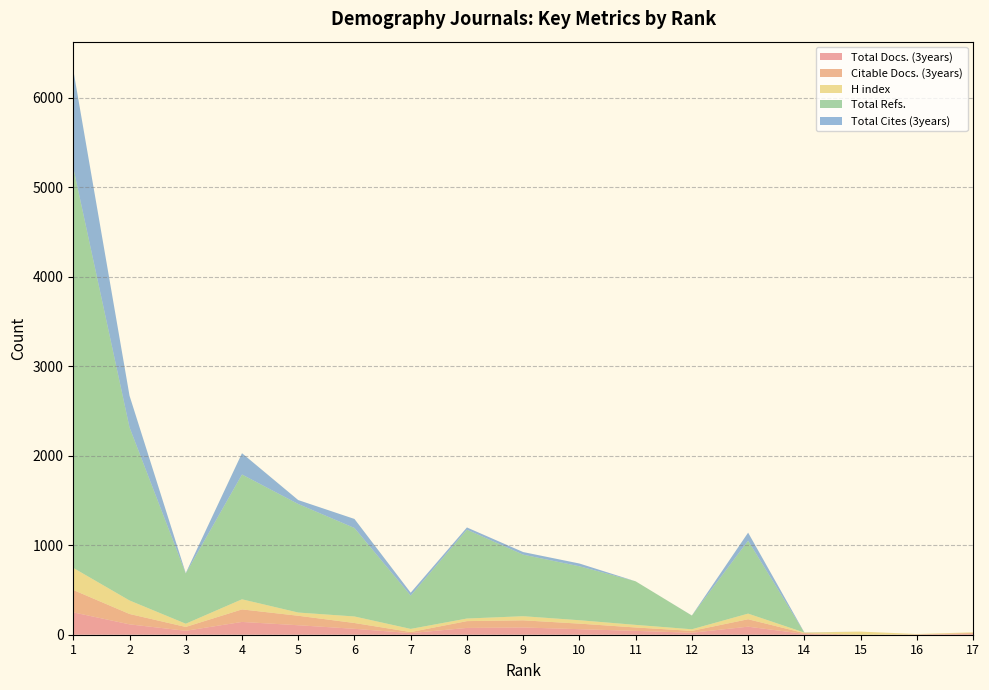

Reading right to left, transcribe all the data shown in this chart.

Total Docs. (3years): 10	2	0	9	90	22	43	62	81	76	18	66	106	143	44	116	250
Citable Docs. (3years): 10	2	0	9	83	21	38	62	80	76	12	65	106	140	43	116	250
H index: 7	4	35	6	63	18	29	38	46	29	35	73	36	113	36	151	247
Total Refs.: 0	0	0	0	815	153	487	603	688	993	372	989	1213	1395	561	1935	4473
Total Cites (3years): 0	0	0	2	90	1	0	31	29	25	33	101	44	238	5	354	1093